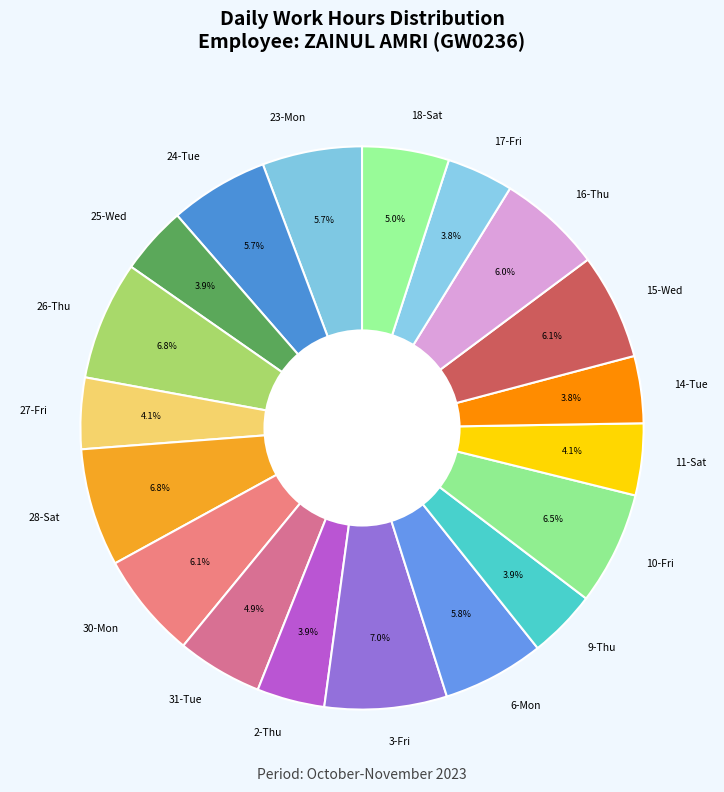

Between 31-Tue and 2-Thu, which is larger?

31-Tue